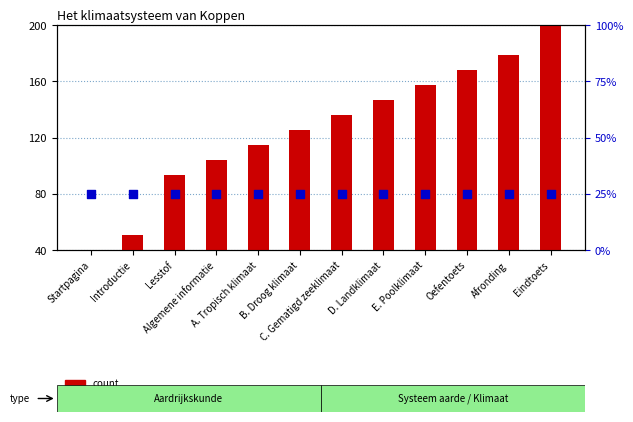

Which series has the largest total across all categories?

count